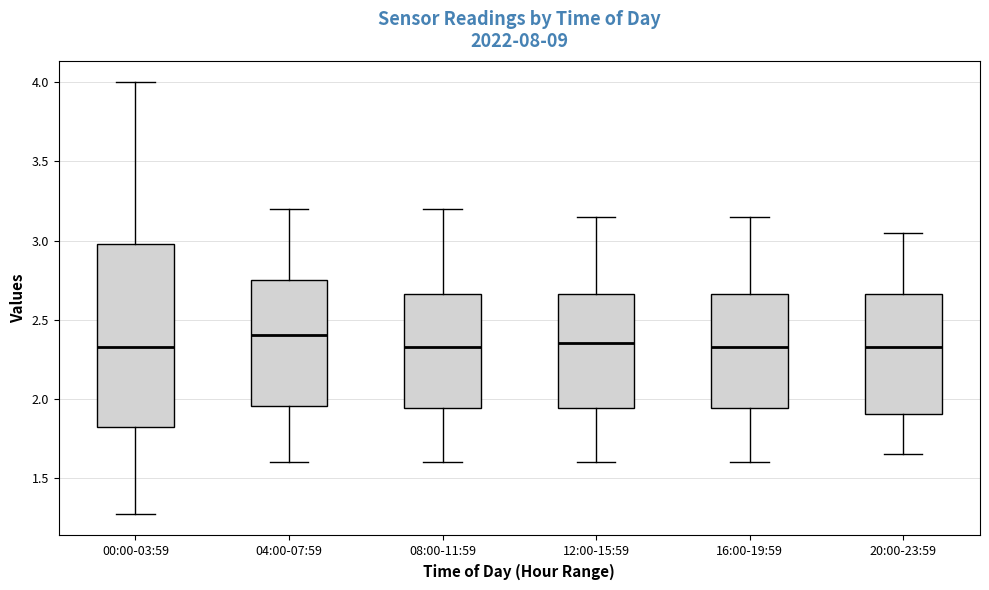

Which box is the tallest, from its lower edge to its upper edge?

00:00-03:59